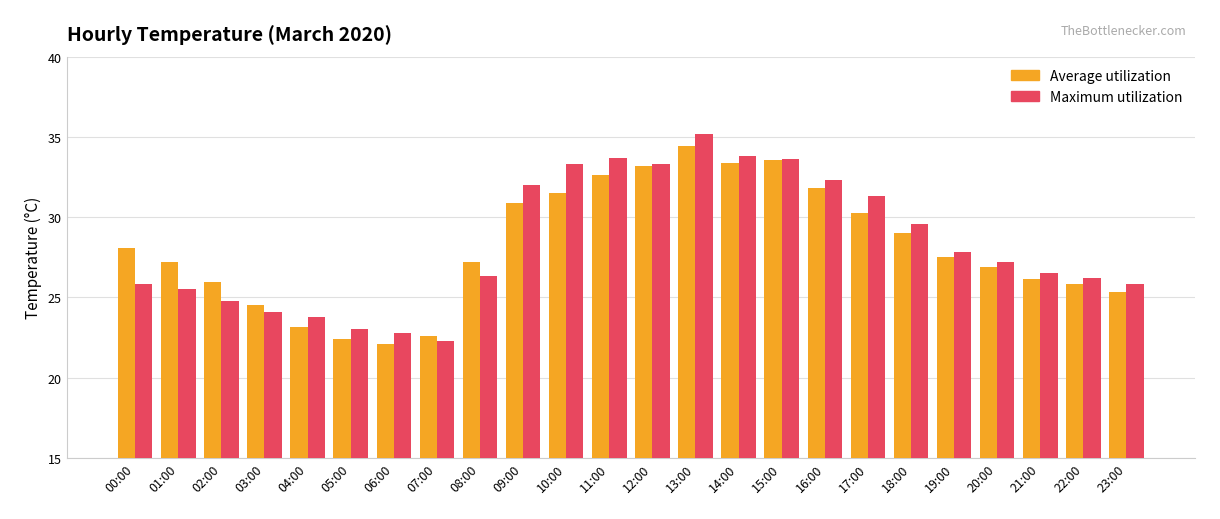

At which category is the sum across all series the highest?

13:00